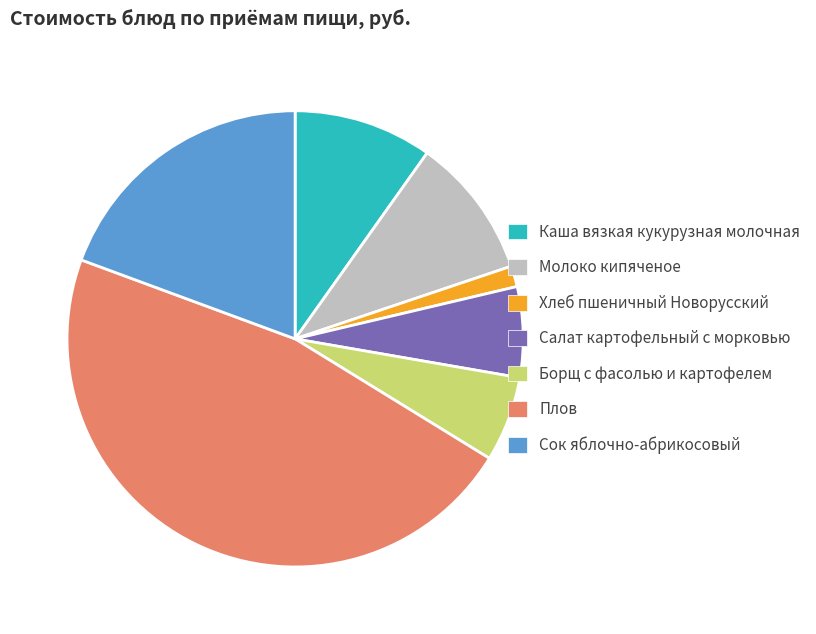

Count the number of slices in the pie.

7